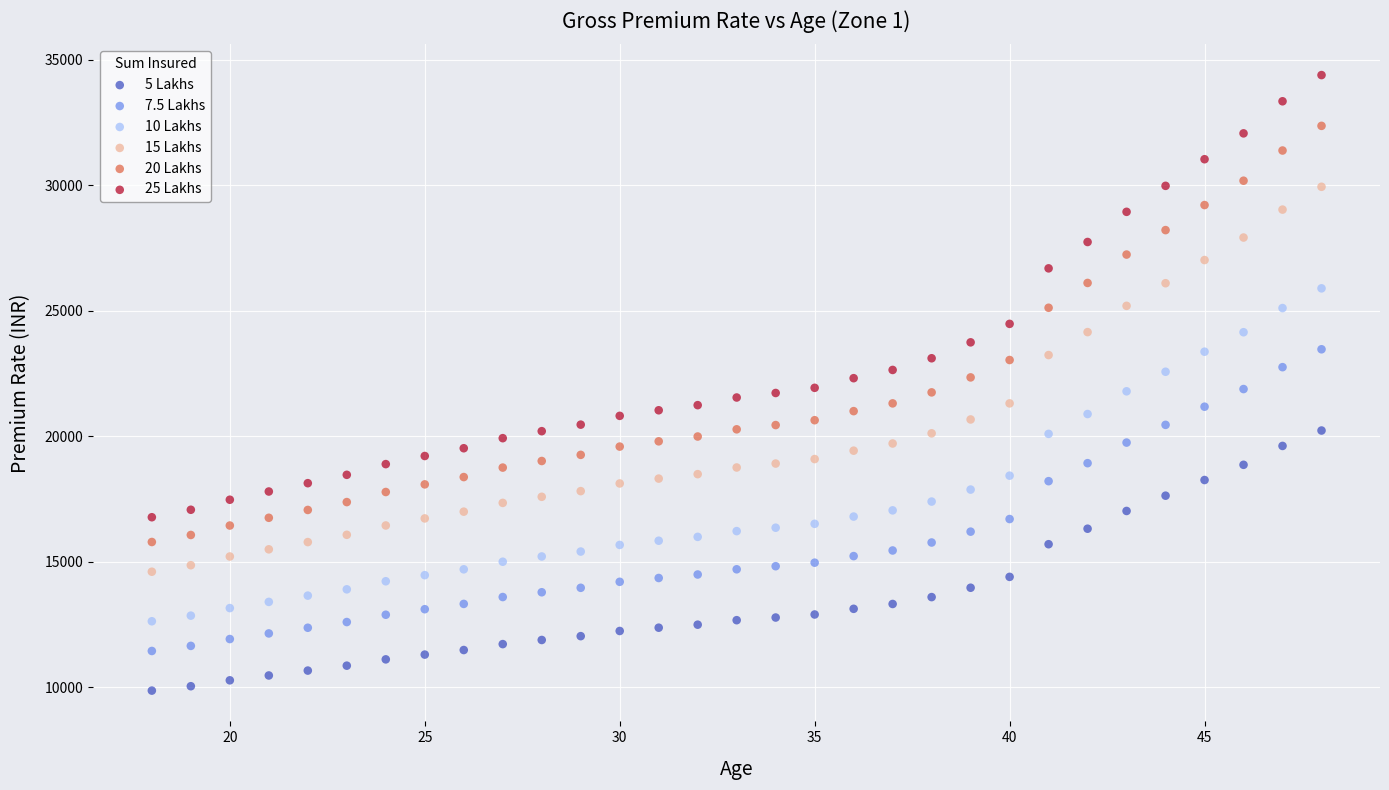

Which series contains the lowest Y value?

5 Lakhs